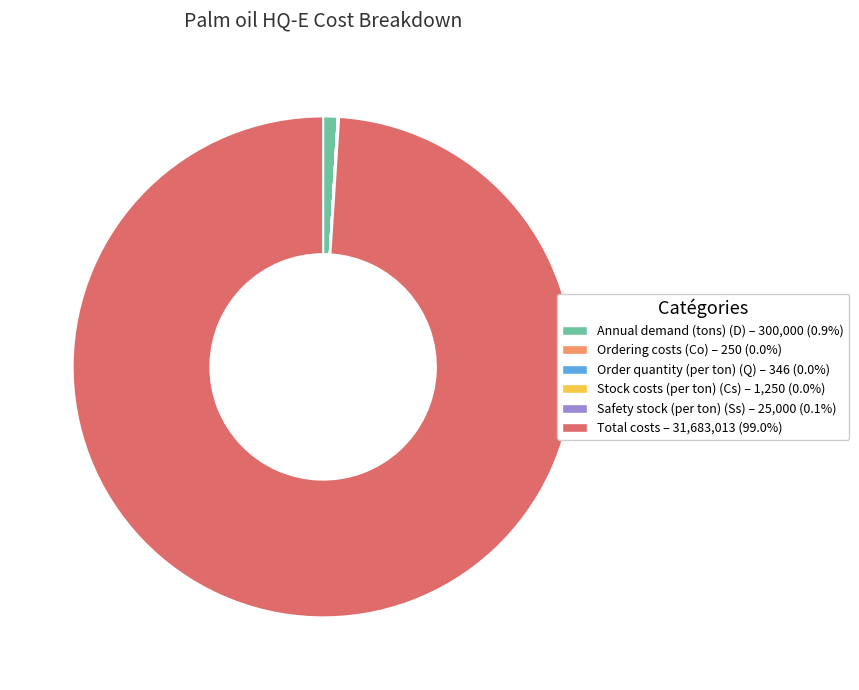

Is there a majority slice in this chart?

Yes